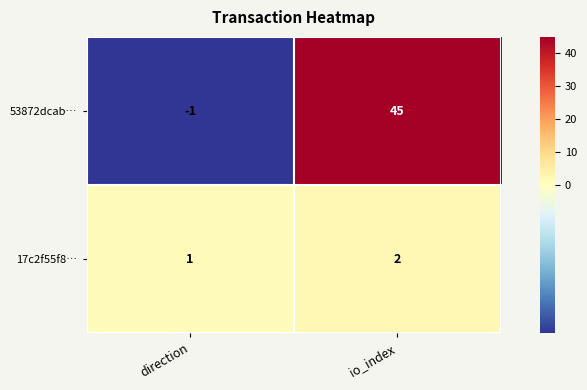

The value of 17c2f55f8… at direction is 0. True or false?

False